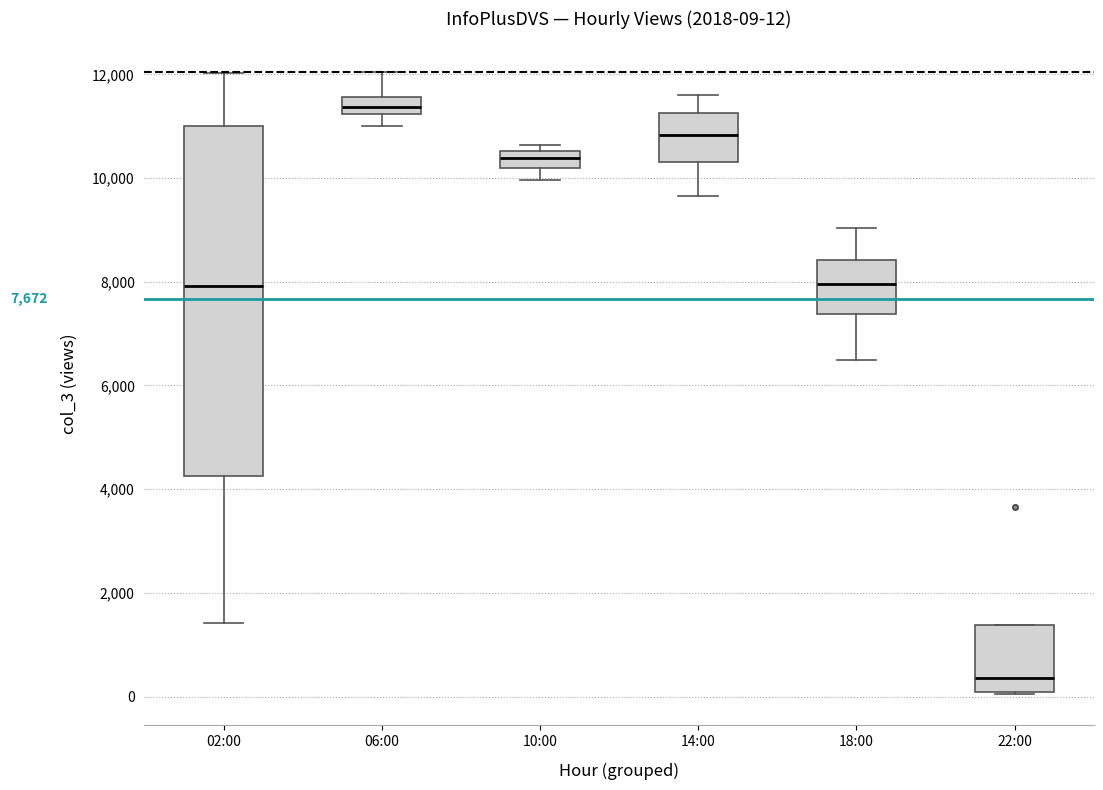

Which box's median line is the lowest?

22:00